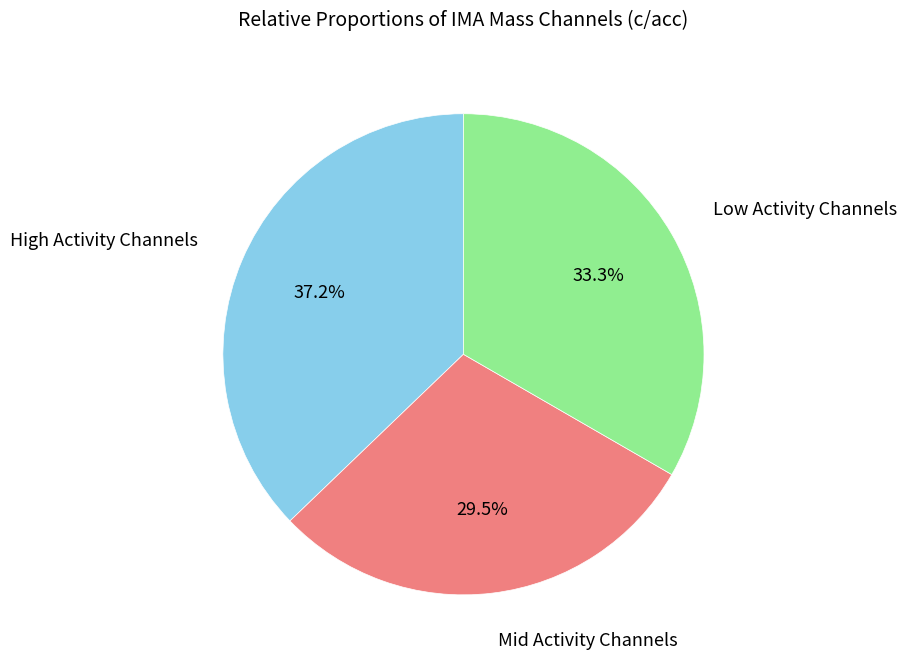

Is there a majority slice in this chart?

No